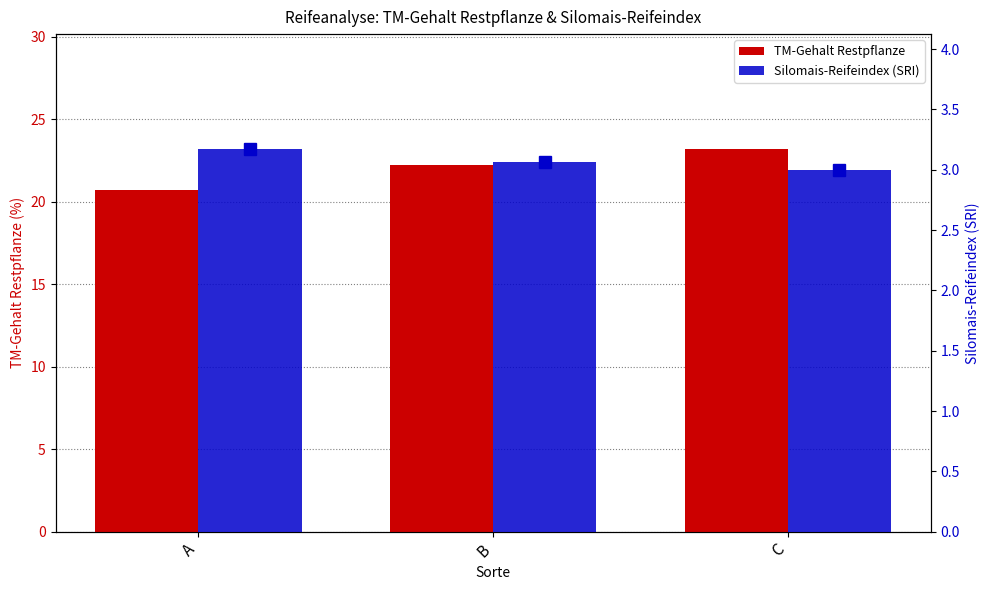

What is the sum of the Silomais-Reifeindex (SRI) values at C and B?

6.1